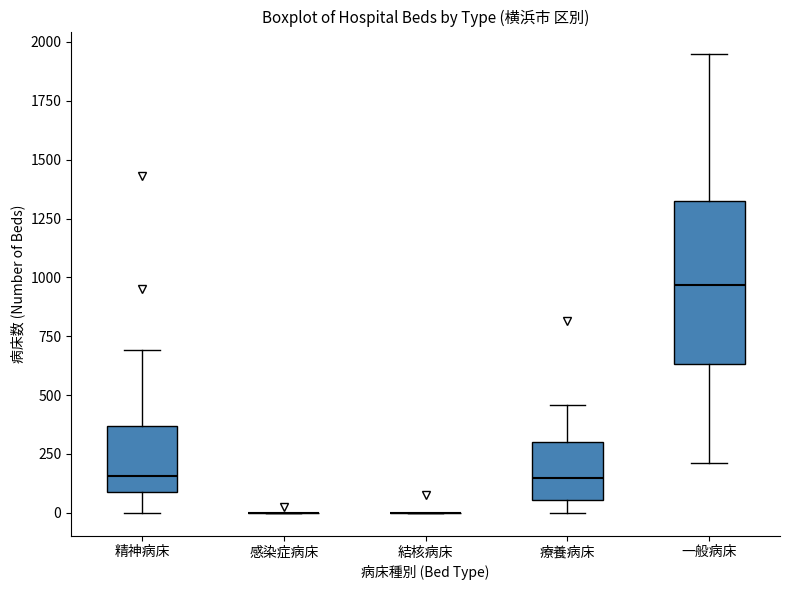

Which box is the tallest, from its lower edge to its upper edge?

一般病床